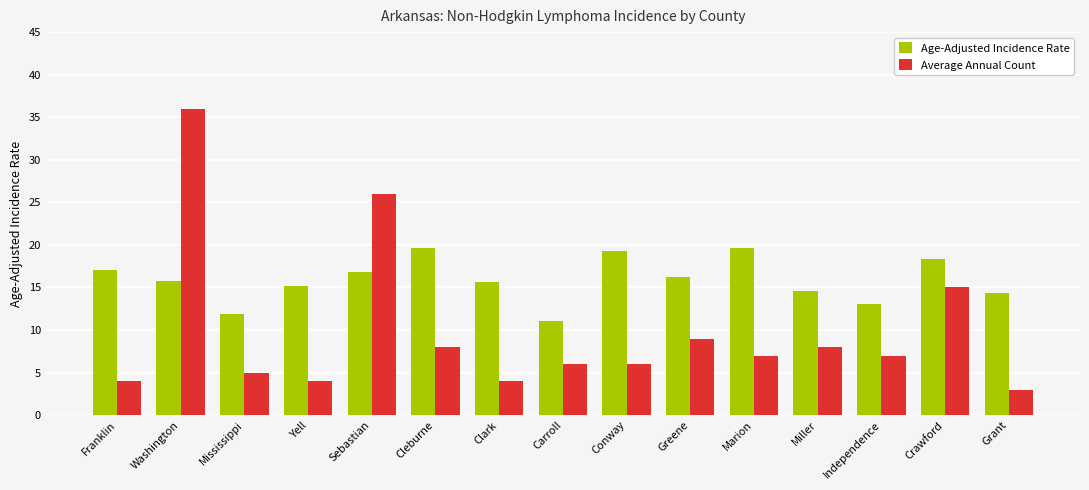

What is the label of the 1st bar from the right?

Grant